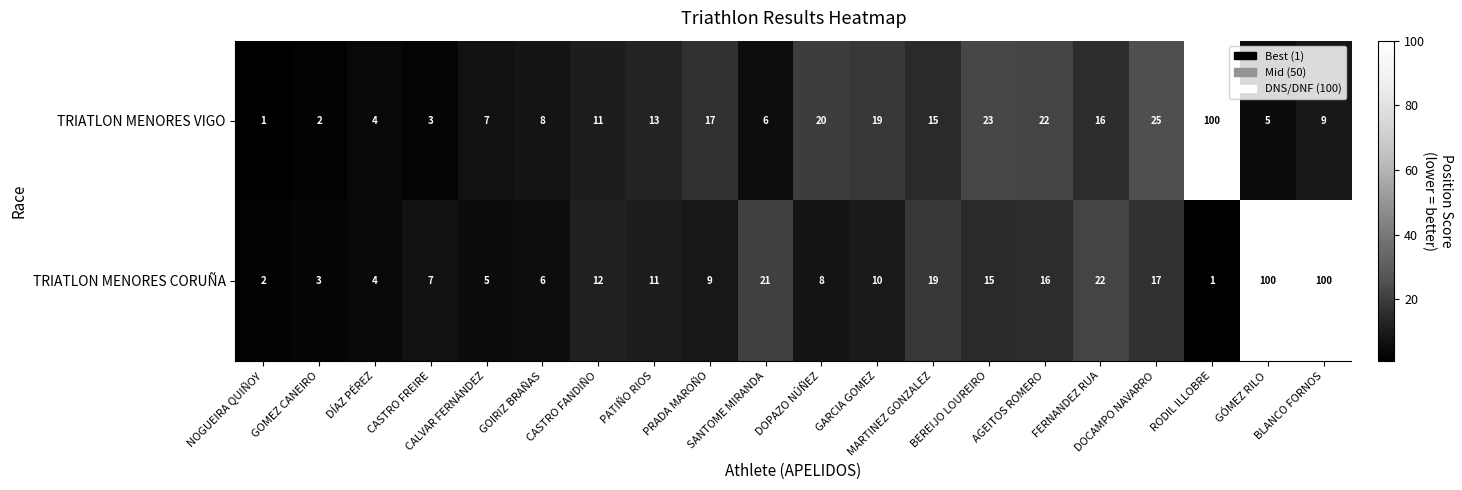

What is the average value of the TRIATLON MENORES VIGO series?

16